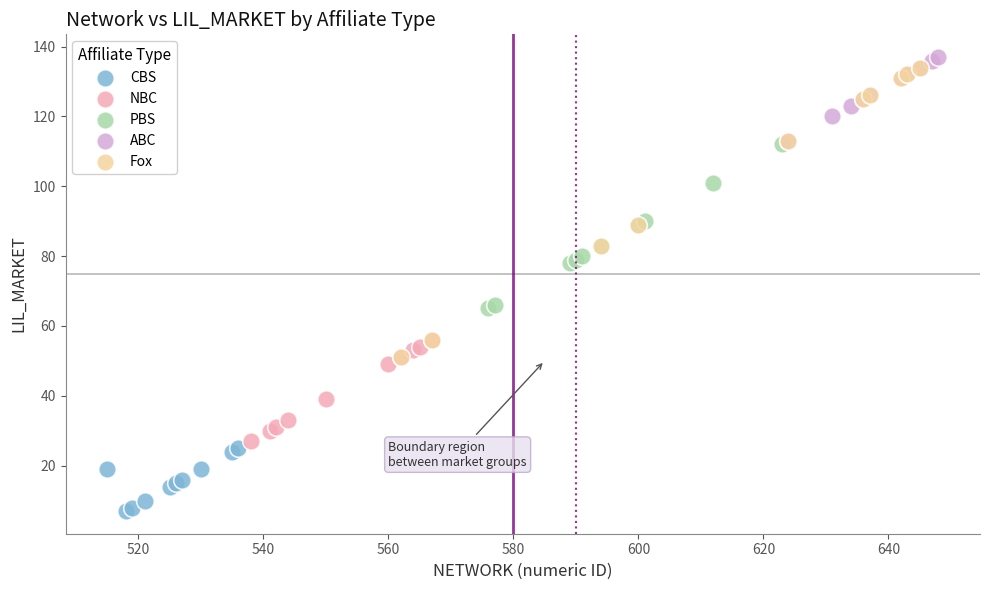

Which series contains the lowest Y value?

CBS